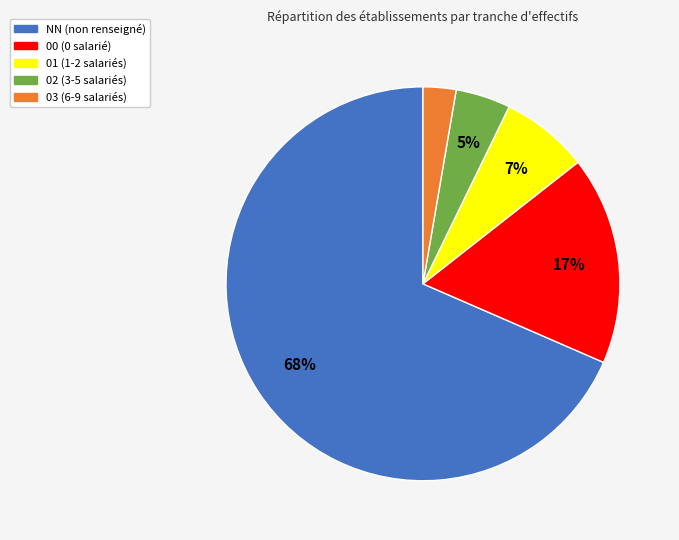

Which slice is the smallest?

03